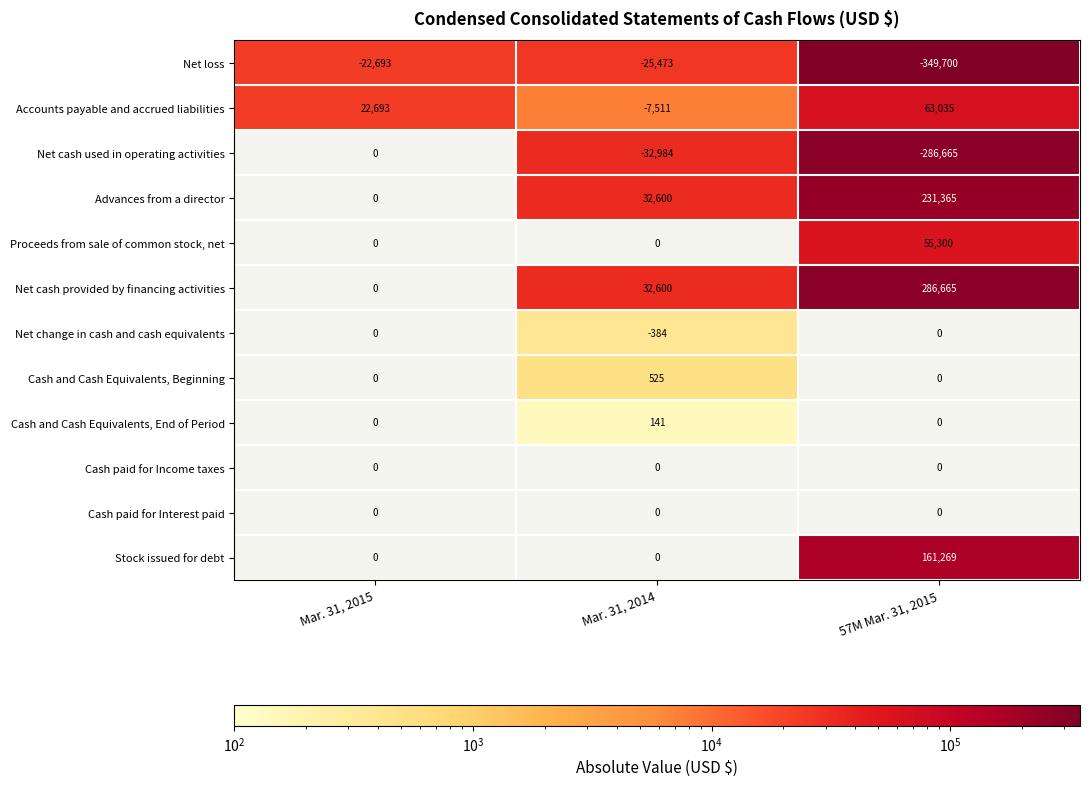

The Cash and Cash Equivalents, End of Period series shows 141 at Mar. 31, 2014. True or false?

True